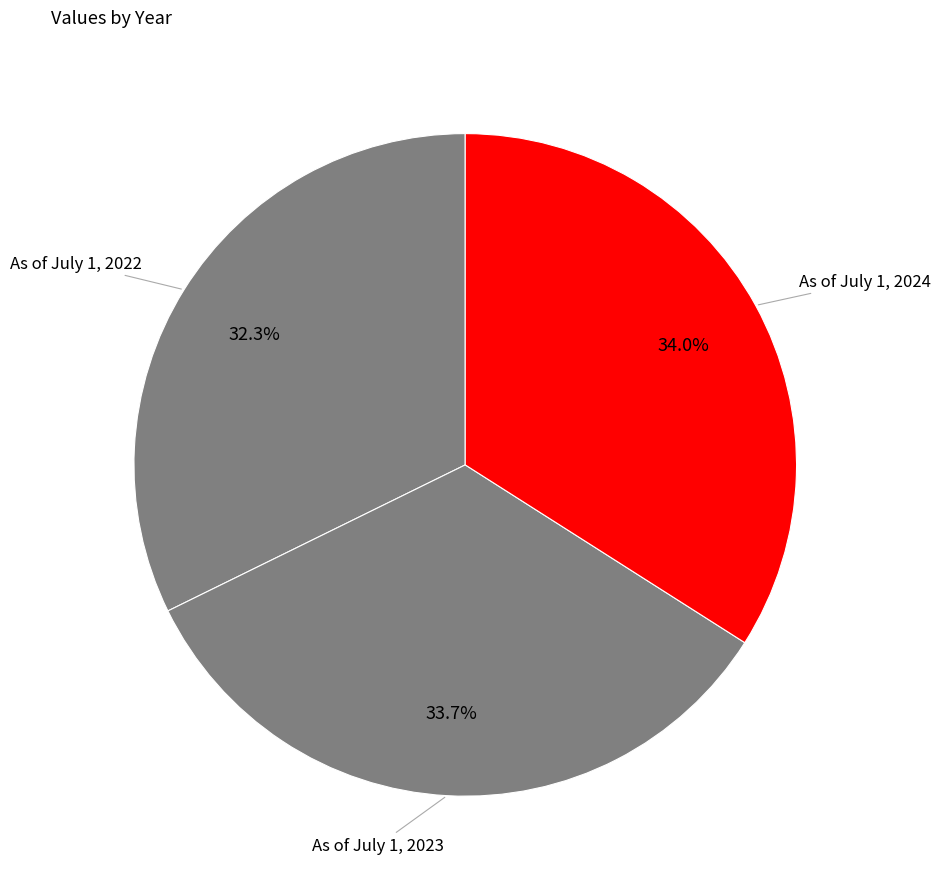

What percentage do As of July 1, 2024 and As of July 1, 2022 together represent?

66.3%